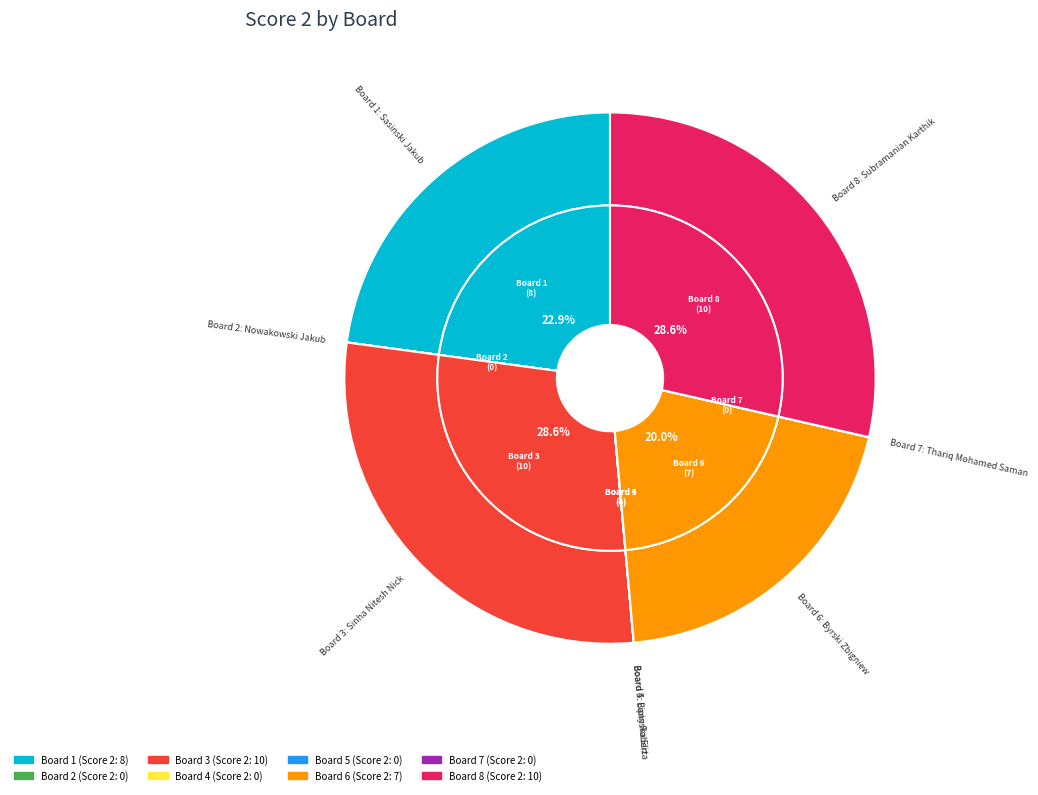

Is there a majority slice in this chart?

No